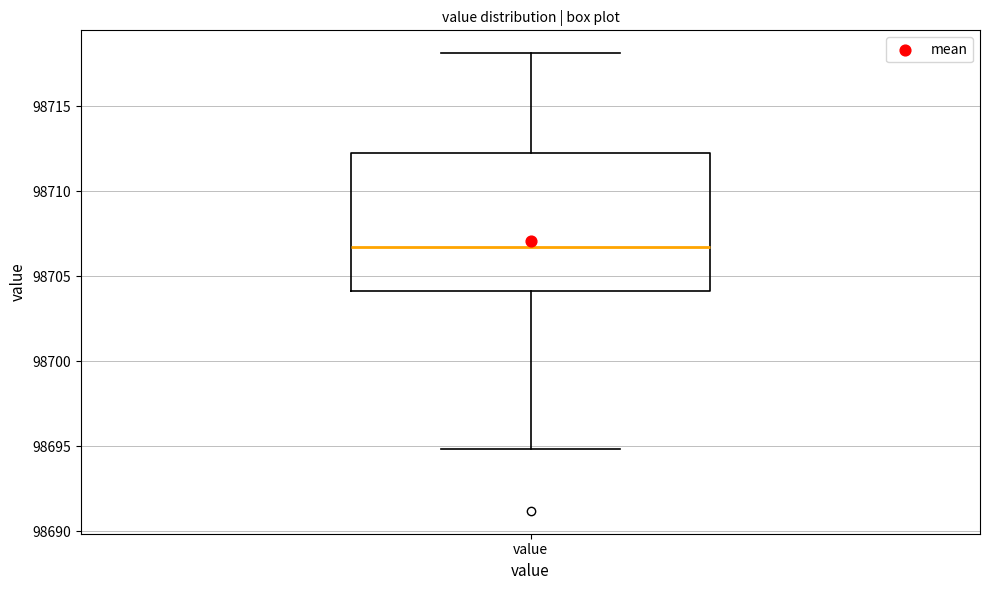

Read this box plot against the y-axis: the position of the median line, the range covered by the box, and the ends of both whiskers. The values are not printed on the chart, so give them approximately, as read against the axis.

median 98706.5, box 98704.0 to 98712.5, whiskers 98695.0 to 98718.0